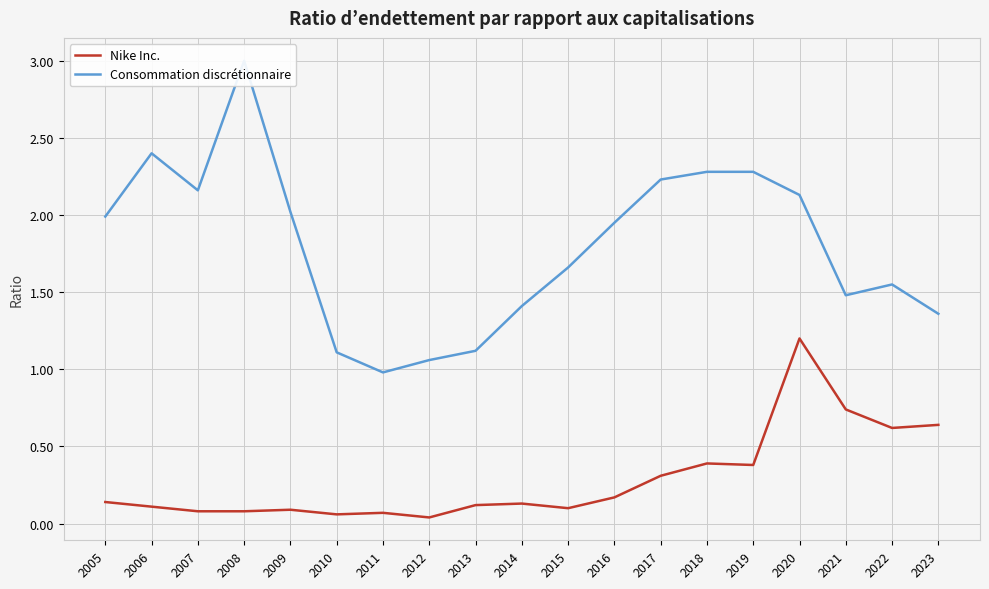

True or false: Consommation discrétionnaire and Nike Inc. cross at least once.

False